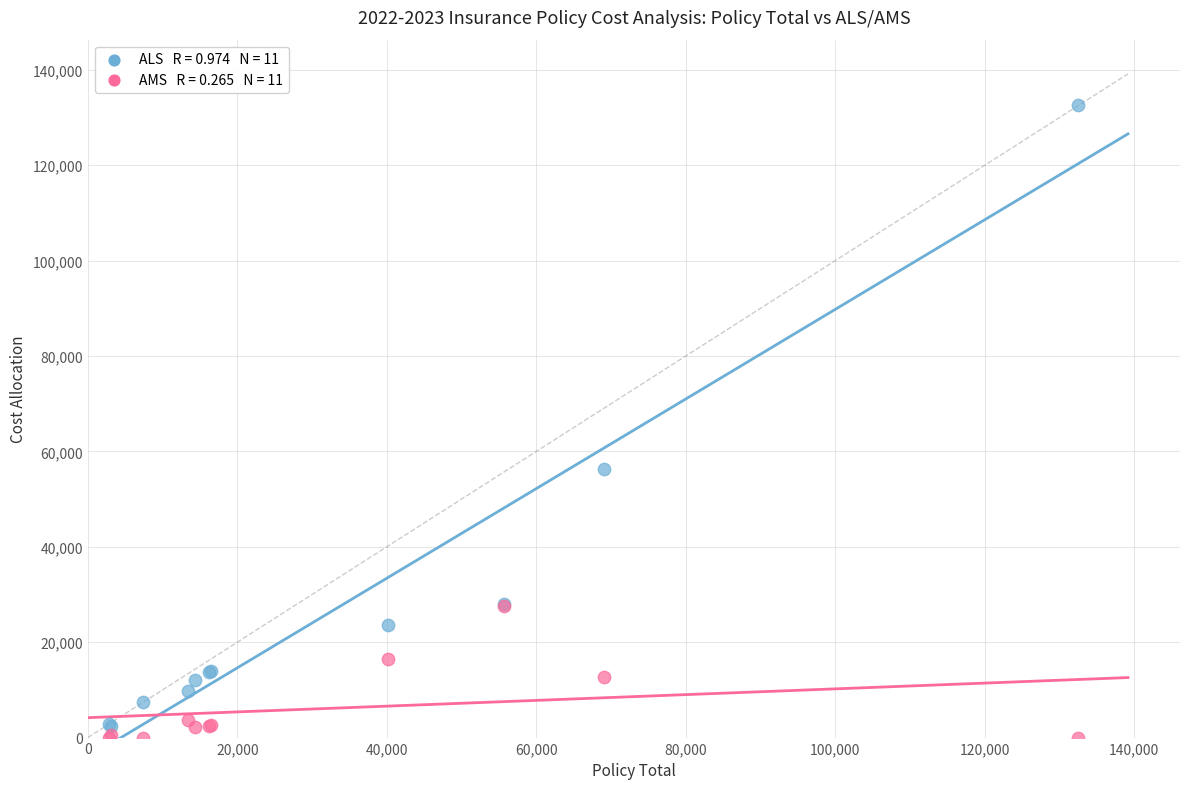

Across all series, what Y value is closest to 66262?

56295.6